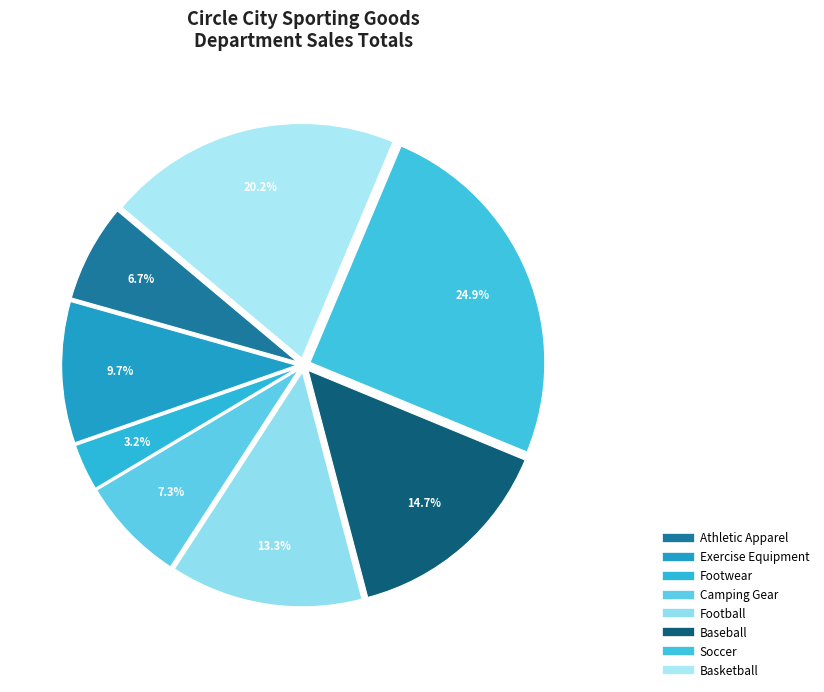

Count the number of slices in the pie.

8